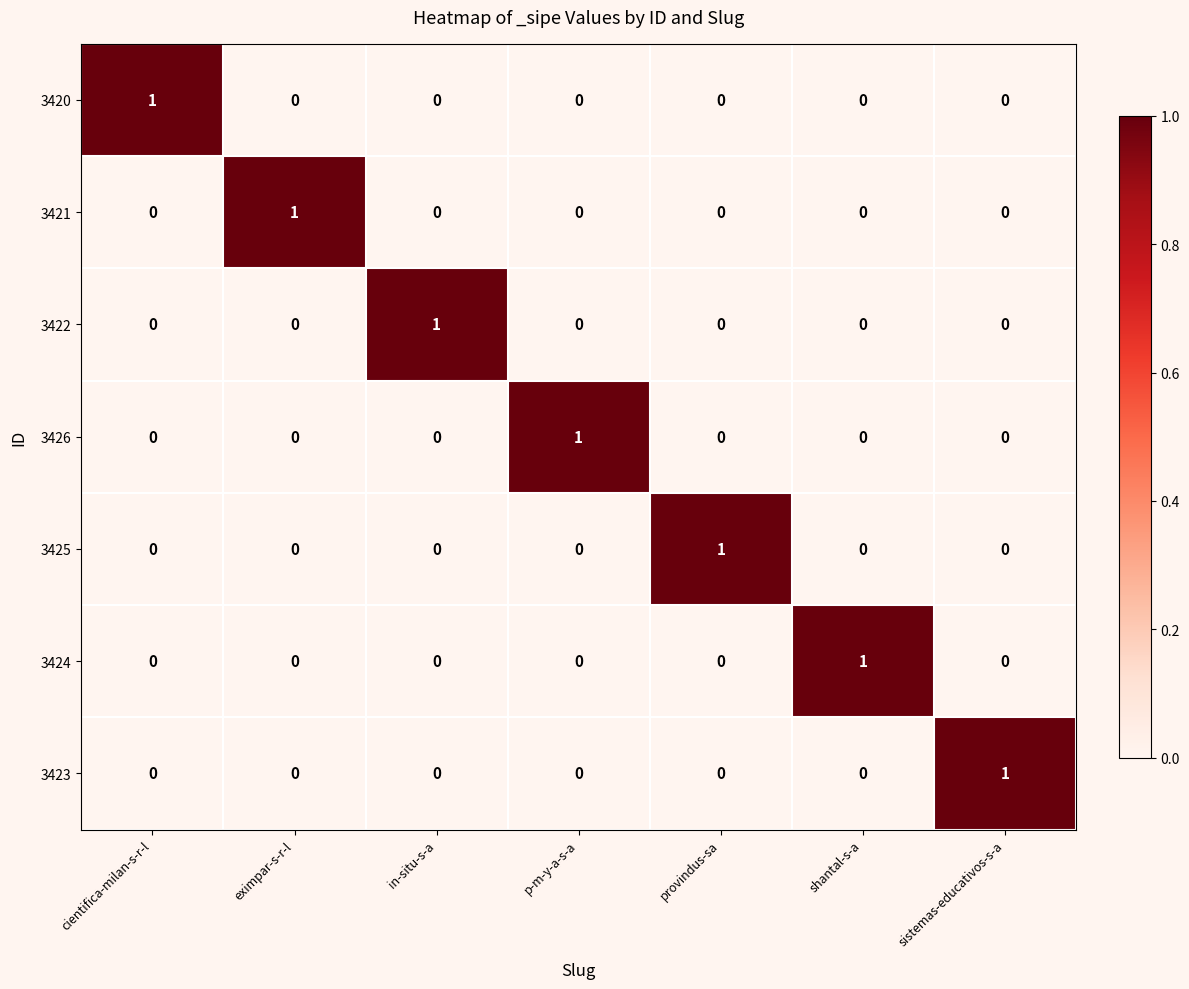

Count the 3423 values in the range 0 to 1.

7